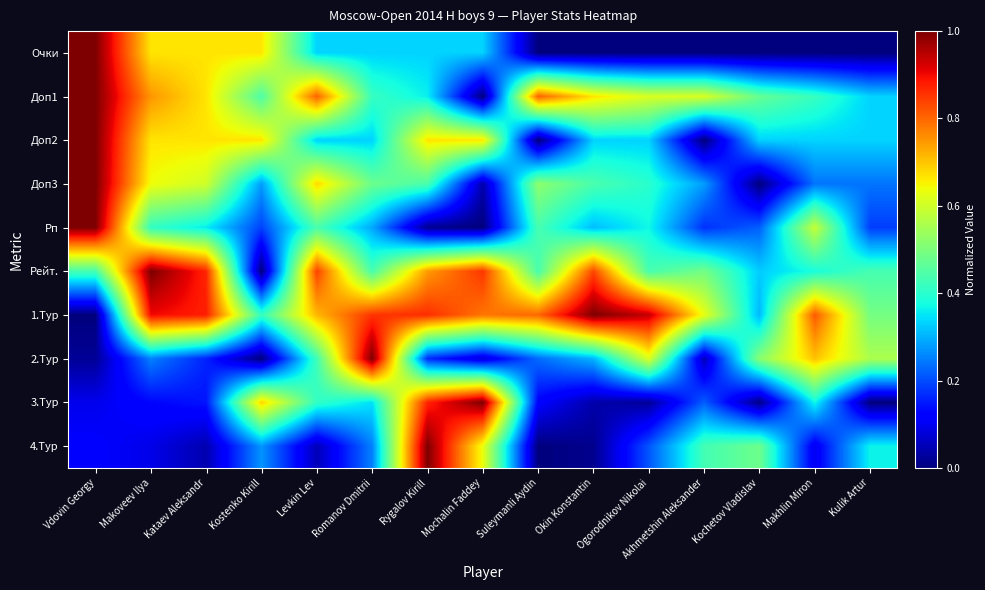

At how many categories does at least one series exceed 0?

15